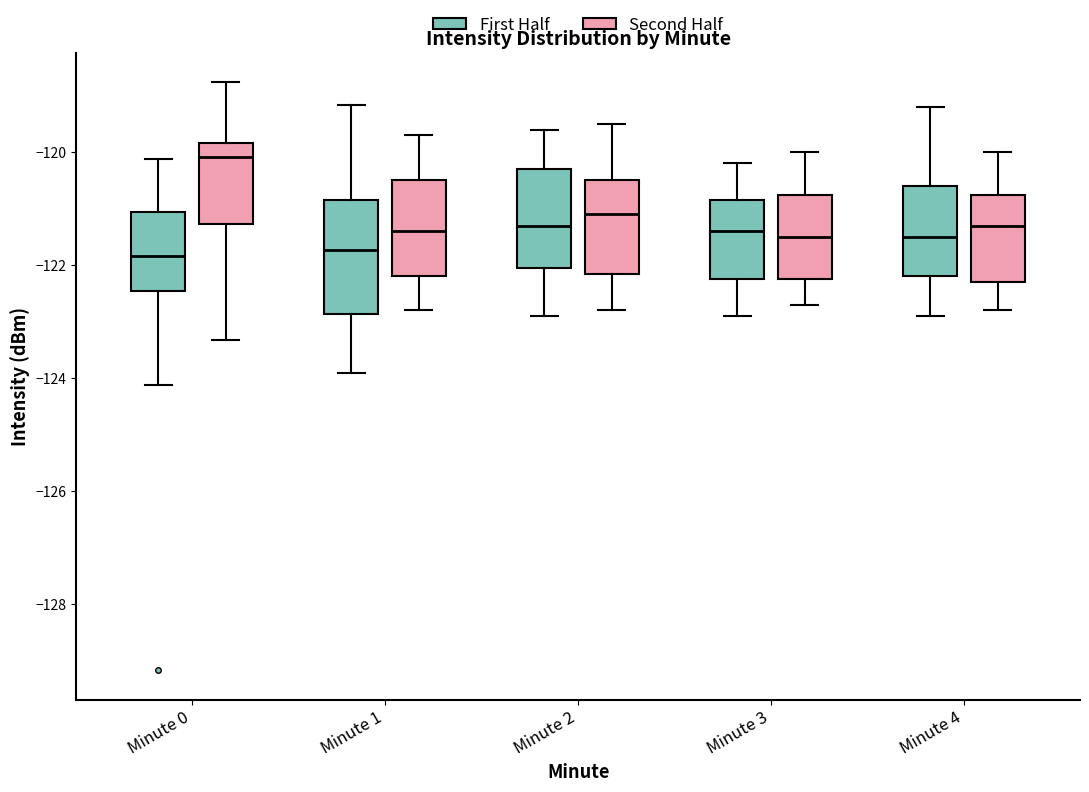

Reading left to right, transcribe this box plot: for each box, give where its median line is, the range the box spans, and where its two whiskers end, as read against the y-axis. The values are not printed on the chart, so give them approximately, as read against the axis.

Minute 0 (First Half): median -121.8, box -122.4 to -121.0, whiskers -124.2 to -120.2
Minute 0 (Second Half): median -120.0, box -121.2 to -119.8, whiskers -123.4 to -118.8
Minute 1 (First Half): median -121.8, box -122.8 to -120.8, whiskers -124.0 to -119.2
Minute 1 (Second Half): median -121.4, box -122.2 to -120.4, whiskers -122.8 to -119.6
Minute 2 (First Half): median -121.2, box -122.0 to -120.2, whiskers -122.8 to -119.6
Minute 2 (Second Half): median -121.0, box -122.2 to -120.4, whiskers -122.8 to -119.4
Minute 3 (First Half): median -121.4, box -122.2 to -120.8, whiskers -122.8 to -120.2
Minute 3 (Second Half): median -121.4, box -122.2 to -120.8, whiskers -122.6 to -120.0
Minute 4 (First Half): median -121.4, box -122.2 to -120.6, whiskers -122.8 to -119.2
Minute 4 (Second Half): median -121.2, box -122.2 to -120.8, whiskers -122.8 to -120.0